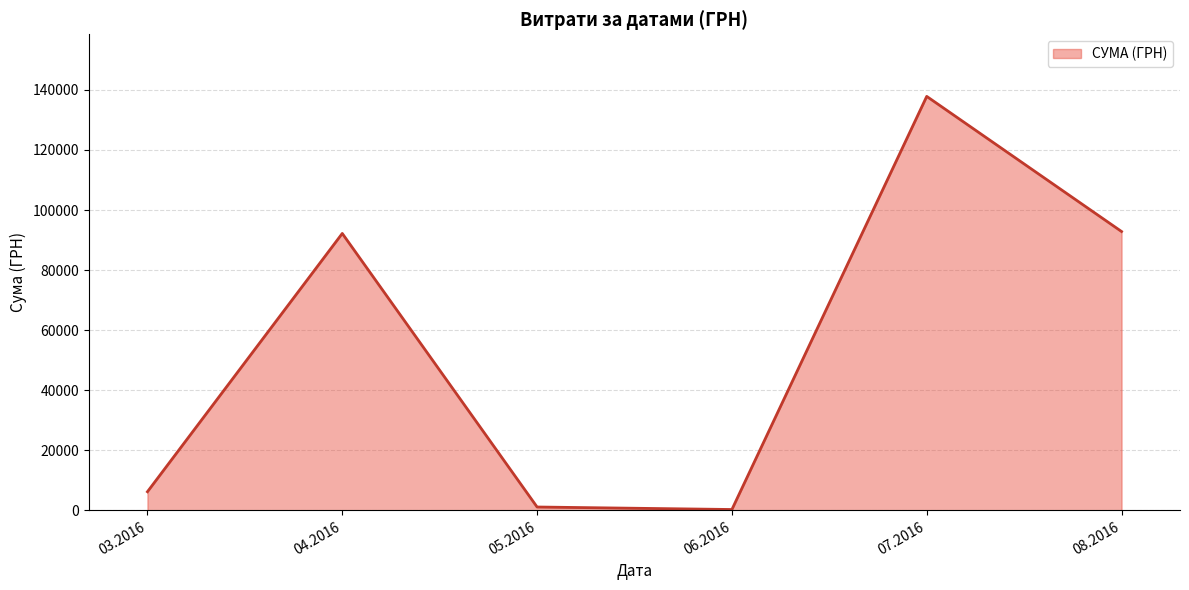

At which category does the data reach its first local valley?

06.2016